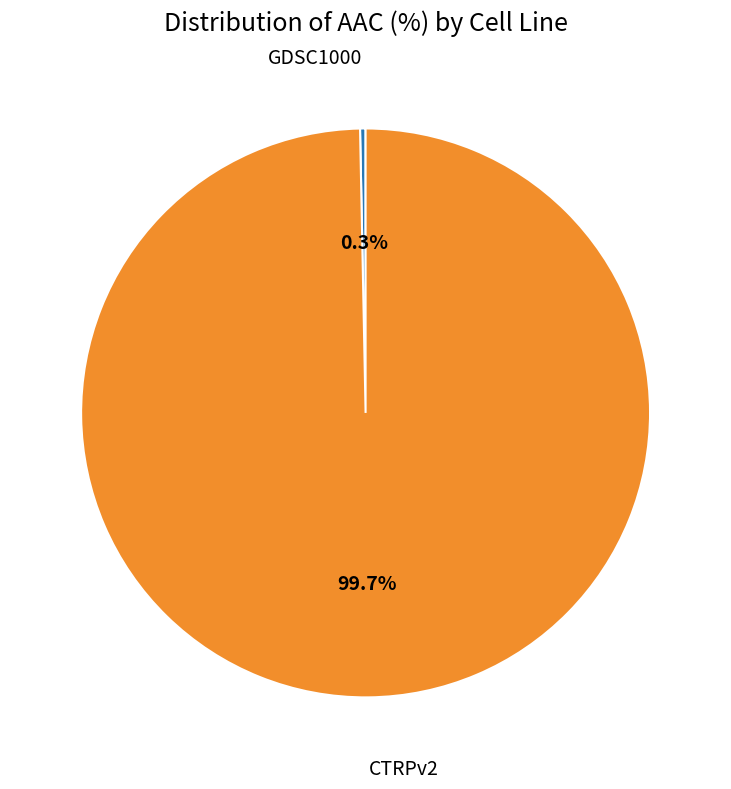

Does any single category account for the majority?

Yes